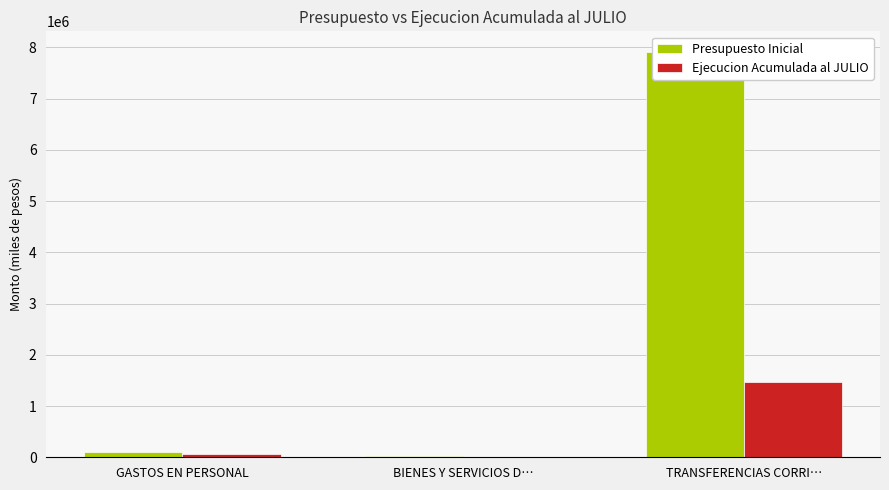

What is the smallest value displayed?

1505